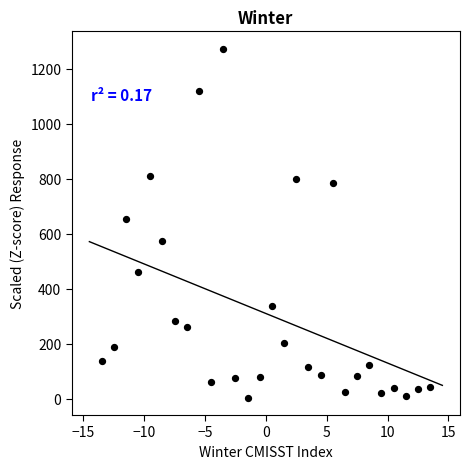

What Y value in the scatter plot is closest to 638?

652